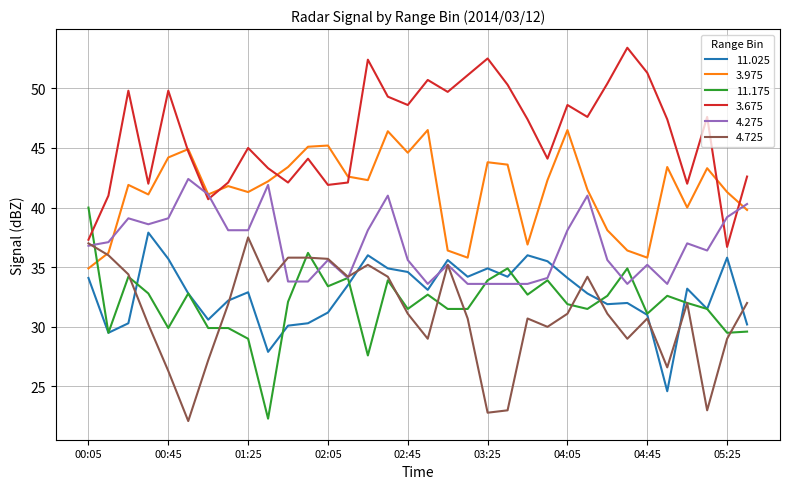

Which series has the largest total across all categories?

3.675